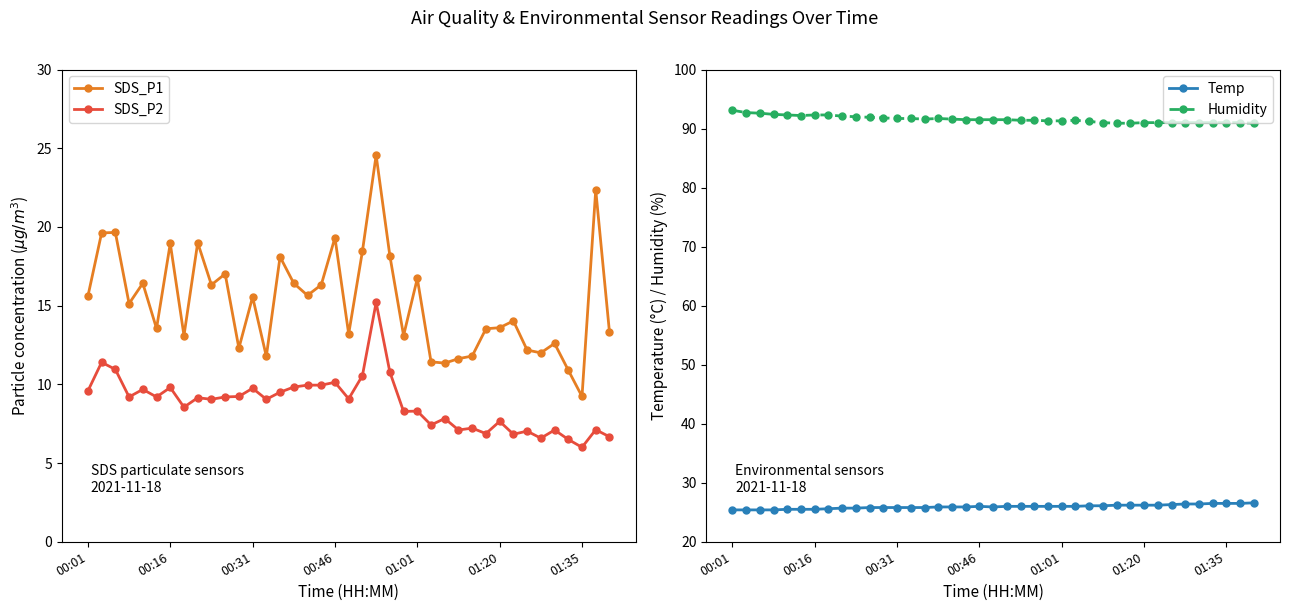

How many interior local peaks does the Humidity series have?

2